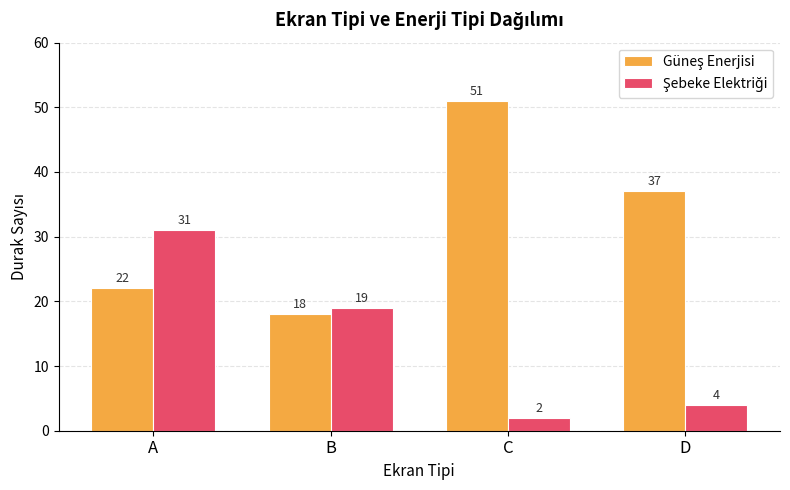

What is the difference between the highest and lowest values at C?

49